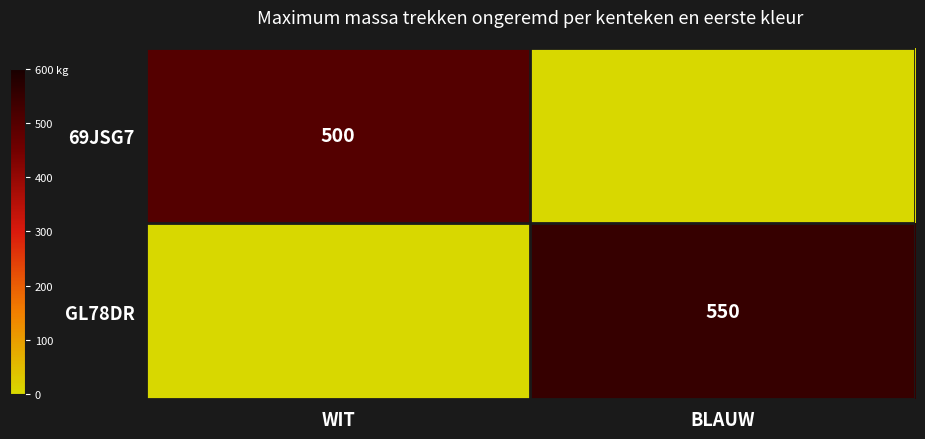

Count the number of categories in the chart.

2